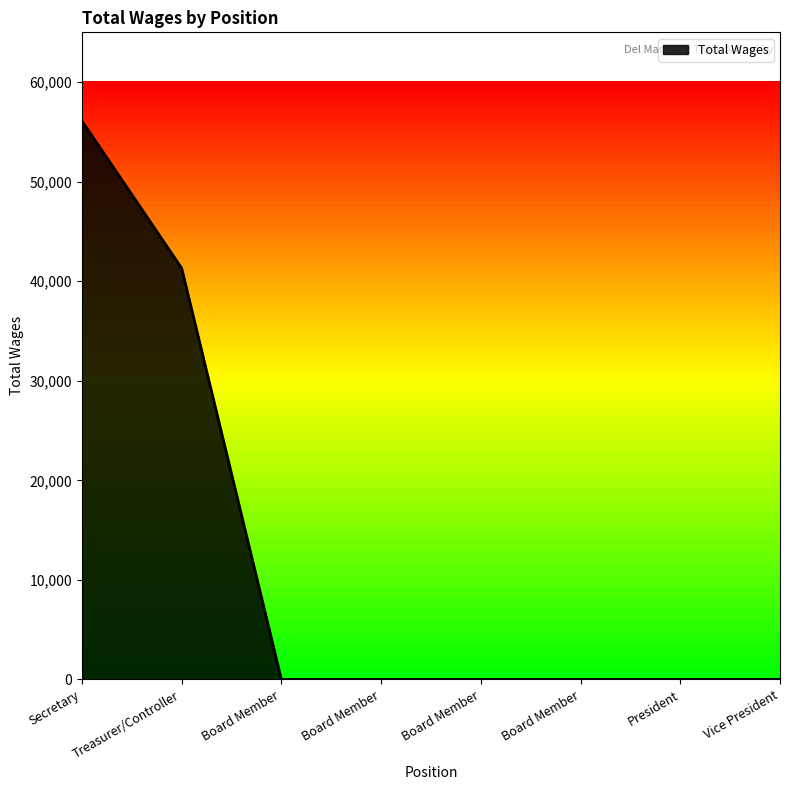

Reading left to right, transcribe all the data shown in this chart.

Secretary=56100	Treasurer/Controller=41310	Board Member=0	Board Member=0	Board Member=0	Board Member=0	President=0	Vice President=0